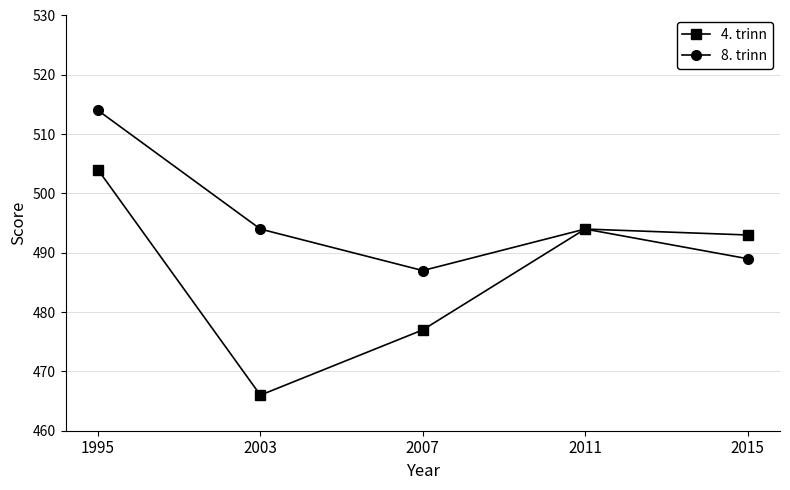

Reading left to right, transcribe all the data shown in this chart.

4. trinn: 504	466	477	494	493
8. trinn: 514	494	487	494	489